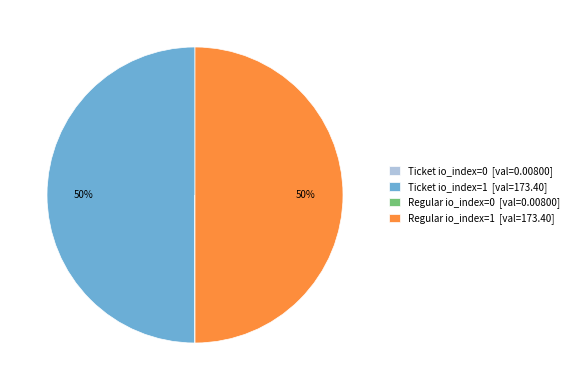

To the nearest percent, what is the difference between the largest and smallest slice percentages?

50%